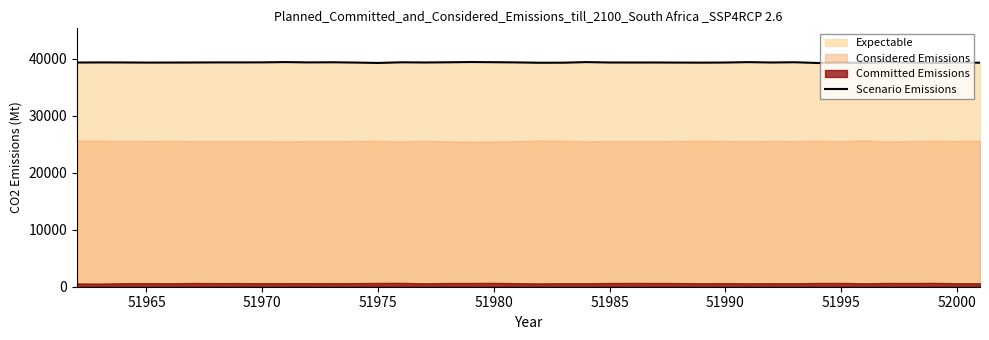

Does the chart display data point markers on the line(s)?

No